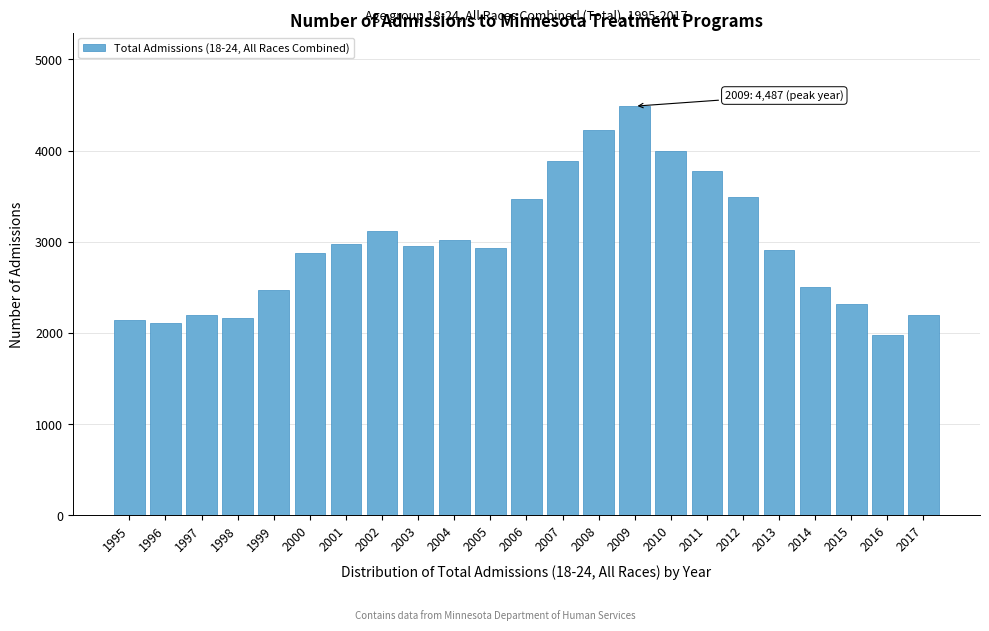

What is the difference between the second highest and second lowest values?

2111